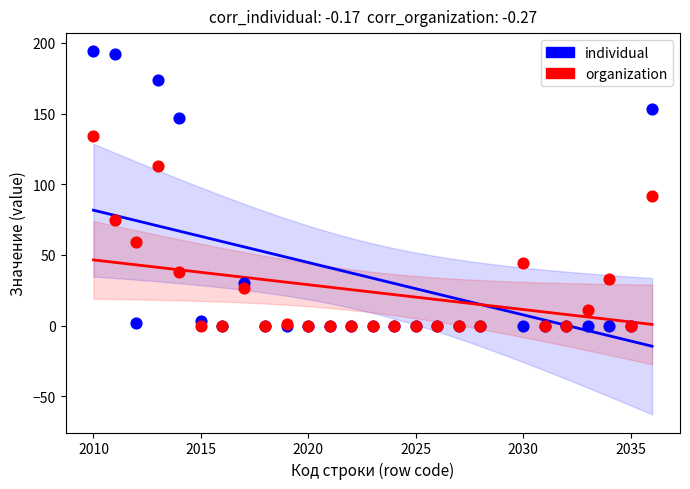

Which series has the widest spread of Y values?

individual